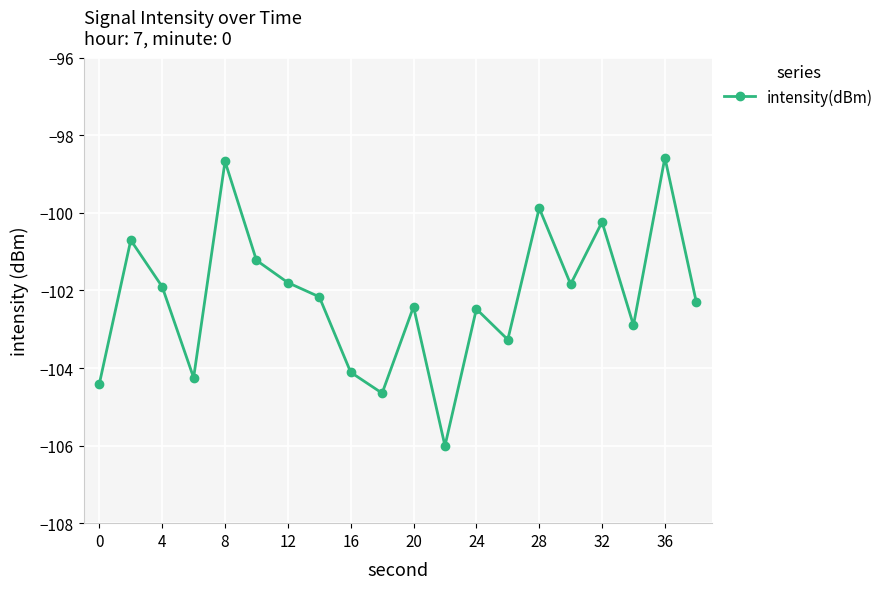

How many distinct data groups are displayed?

1